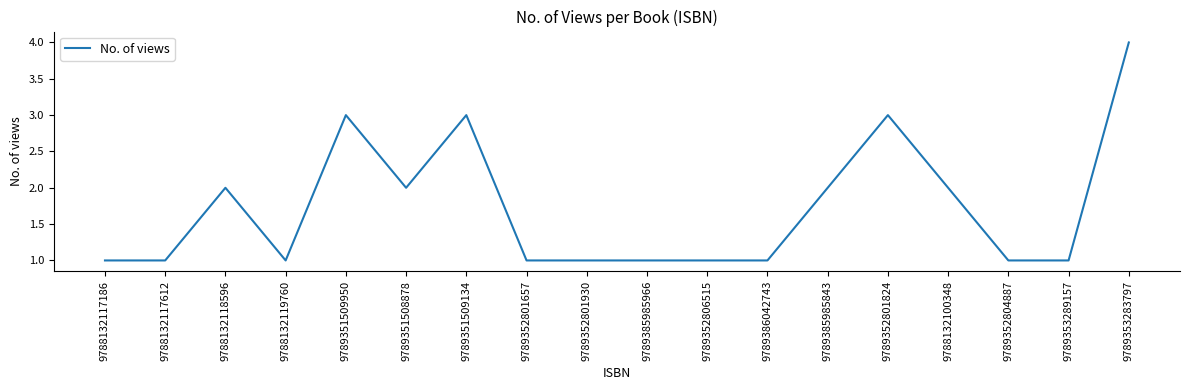

Which has a higher value, 9789351509950 or 9788132118596?

9789351509950